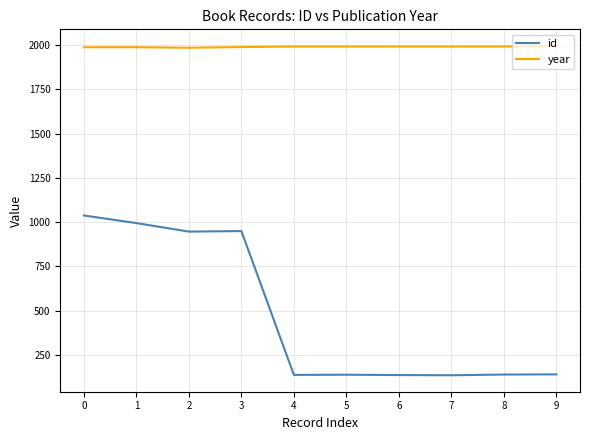

How many series are shown in this chart?

2